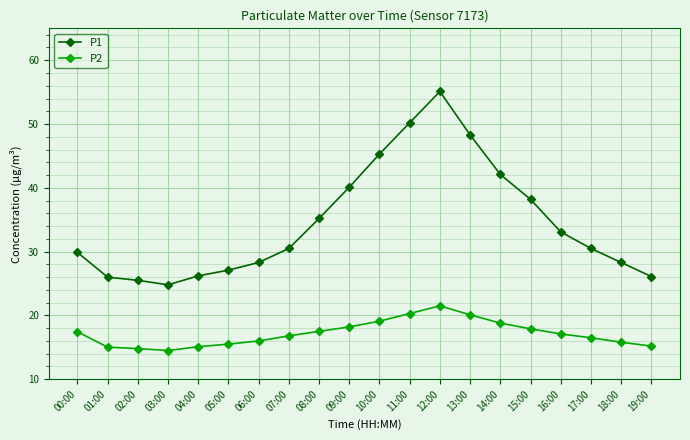

What is the difference between the maximum and minimum values in the P2 series?

7.0